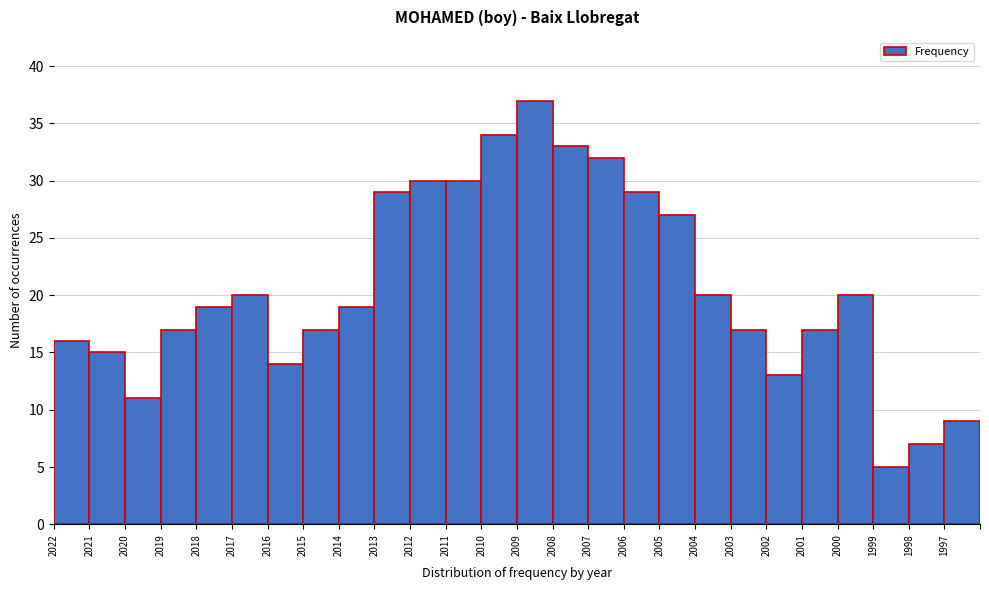

Reading left to right, extract all data points from this chart.

16	15	11	17	19	20	14	17	19	29	30	30	34	37	33	32	29	27	20	17	13	17	20	5	7	9